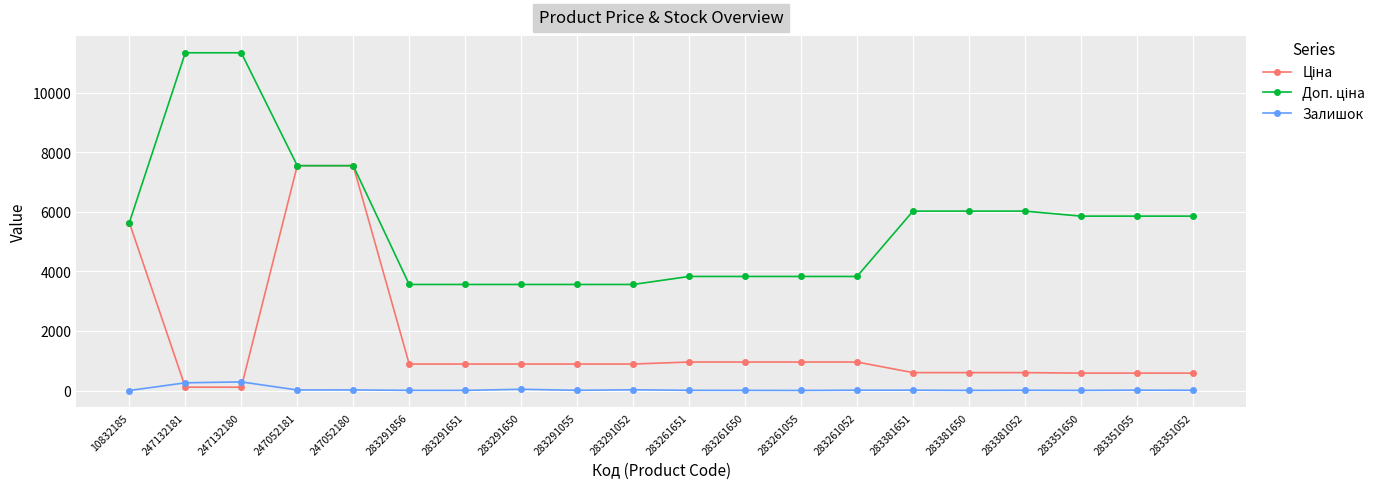

What position from the right is 283351052?

1